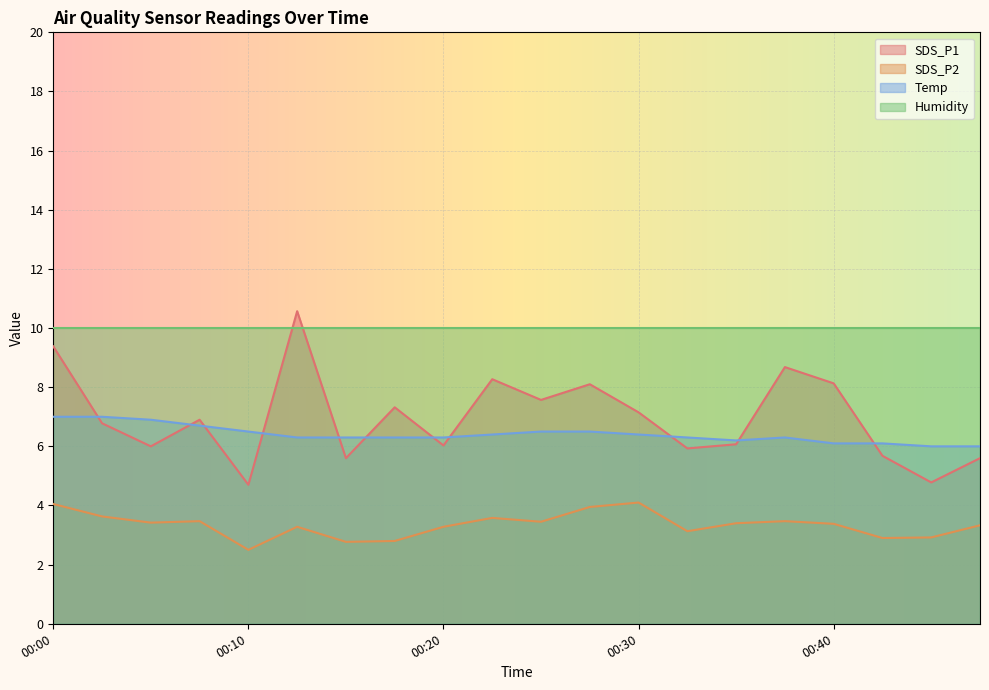

How many lines are shown in the chart?

4